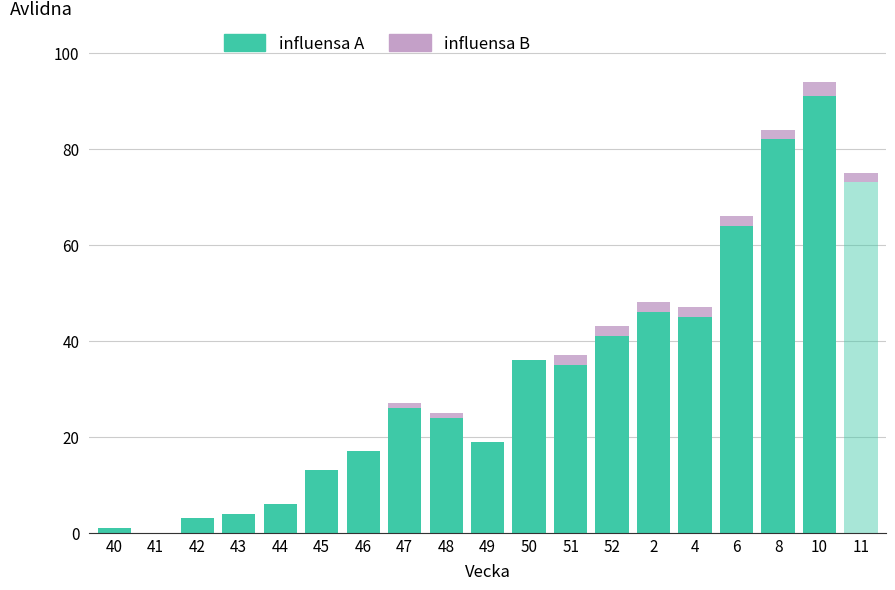

True or false: influensa A has a value of 44 at 6.

False